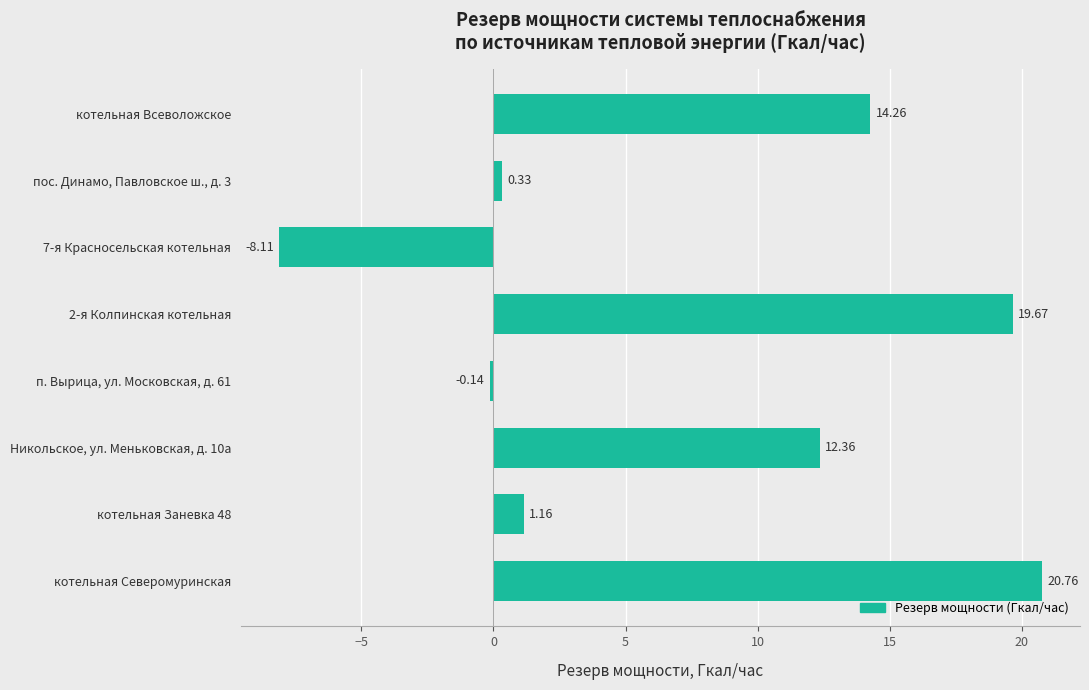

What is the sum of all values?

60.3